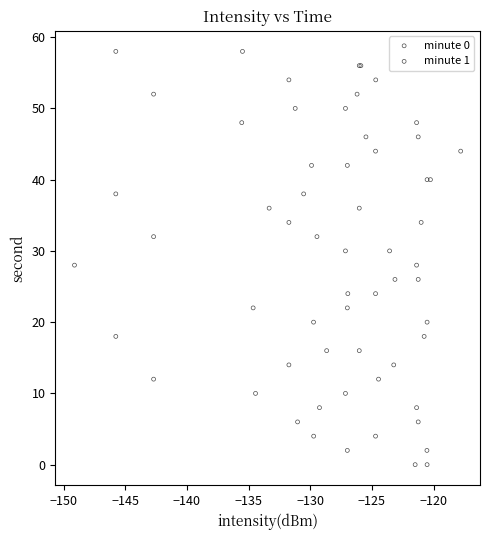

What are all the series names shown in the legend?

minute 0, minute 1